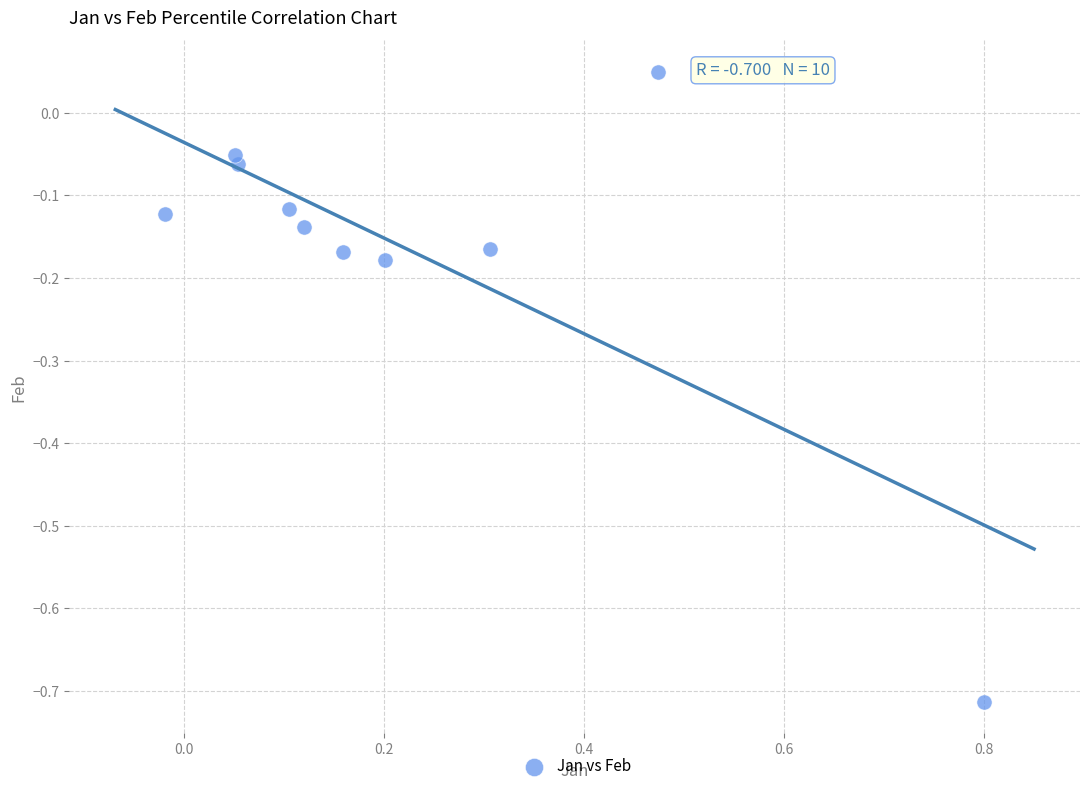

What is the range of X values (max minus min)?

0.8